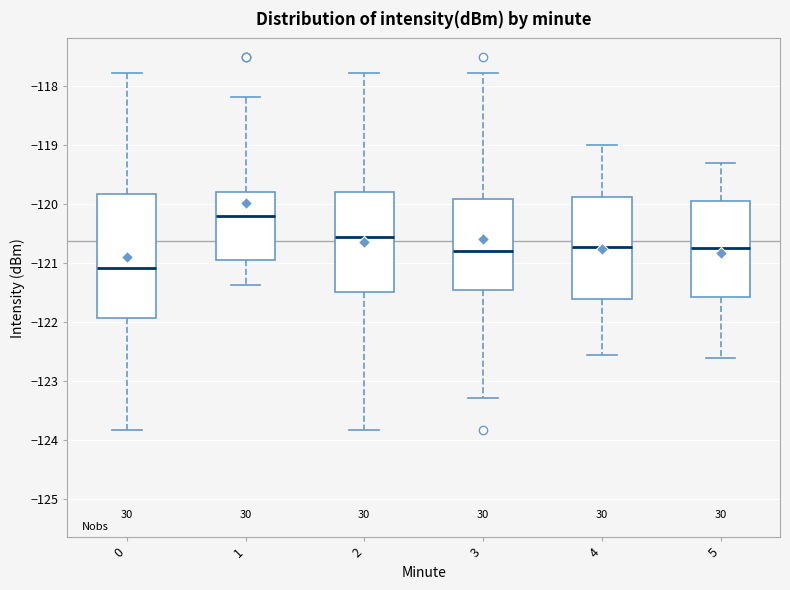

Where is the lower edge of the box at x = 1 on the y-axis? The values are not printed on the chart, so give them approximately, as read against the axis.

-120.9